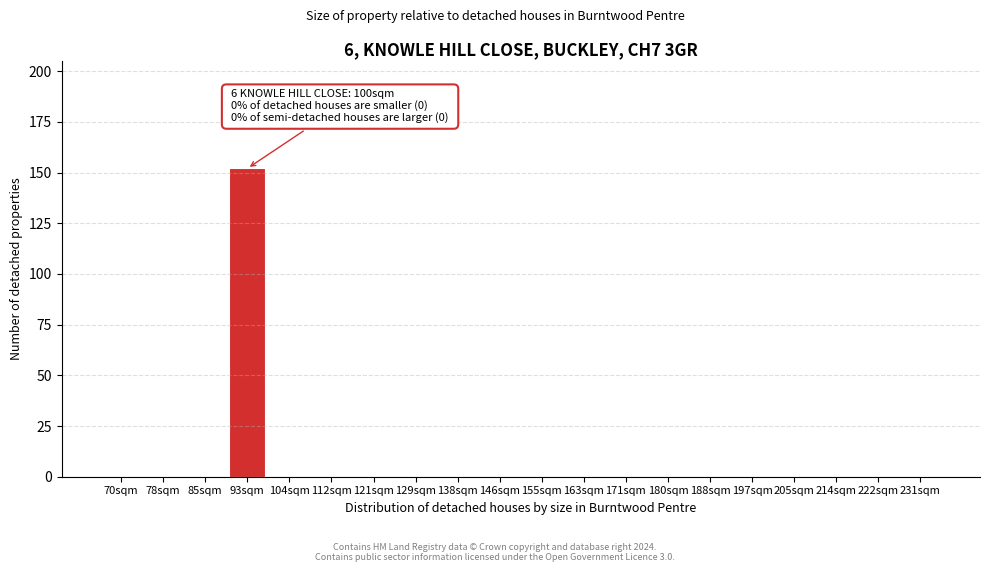

Reading right to left, what are all the values shown in this chart?

231sqm=0	222sqm=0	214sqm=0	205sqm=0	197sqm=0	188sqm=0	180sqm=0	171sqm=0	163sqm=0	155sqm=0	146sqm=0	138sqm=0	129sqm=0	121sqm=0	112sqm=0	104sqm=0	93sqm=152	85sqm=0	78sqm=0	70sqm=0